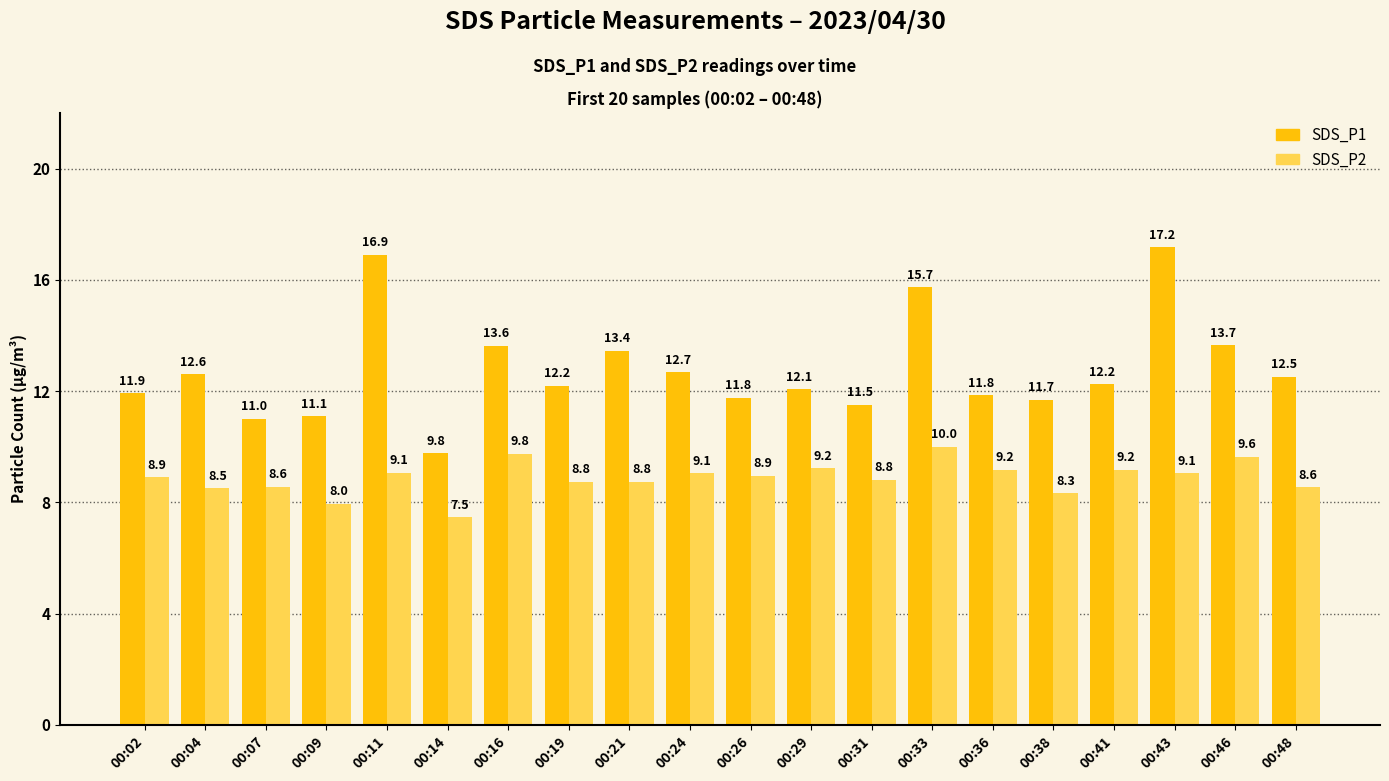

What is the difference between the SDS_P2 values at 00:11 and 00:16?

0.7